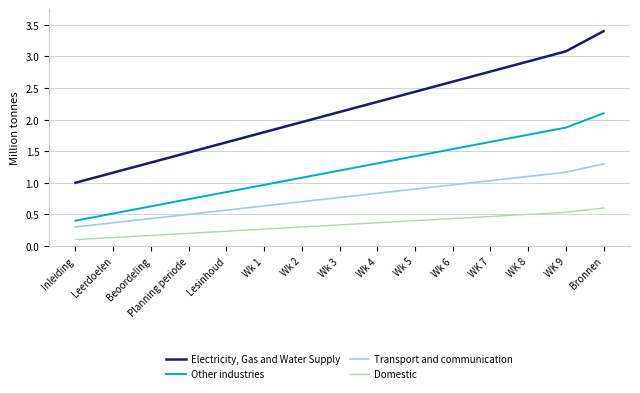

Is the value of Electricity, Gas and Water Supply at Wk 1 greater than the value of Domestic at WK 9?

Yes